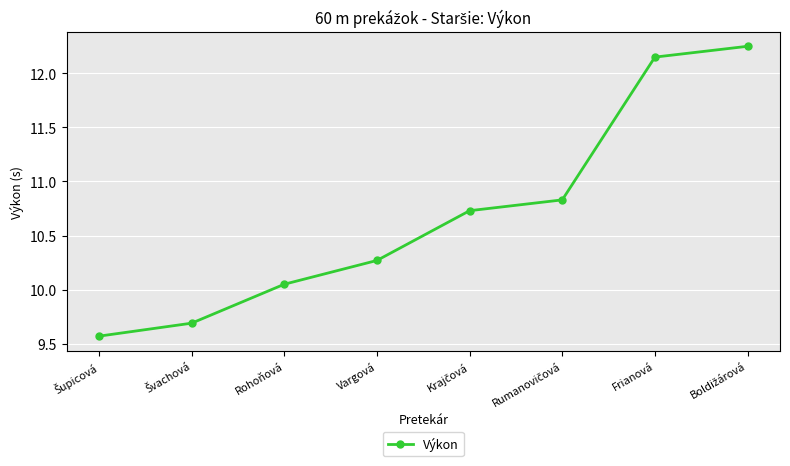

What is the difference between the maximum and second lowest values?

2.6